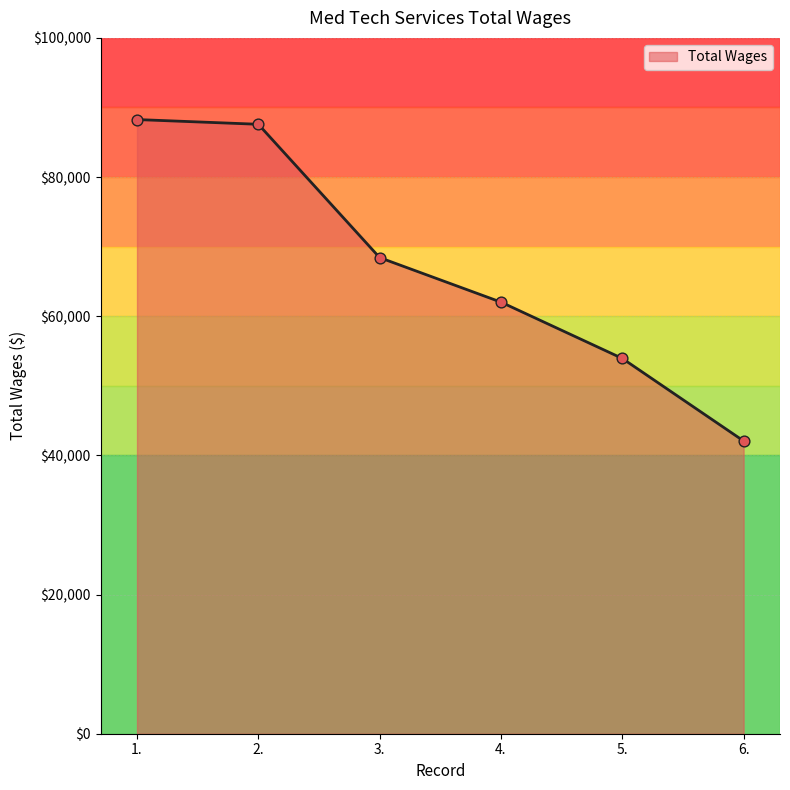

What is the change in value from 1. to 3.?

-19840